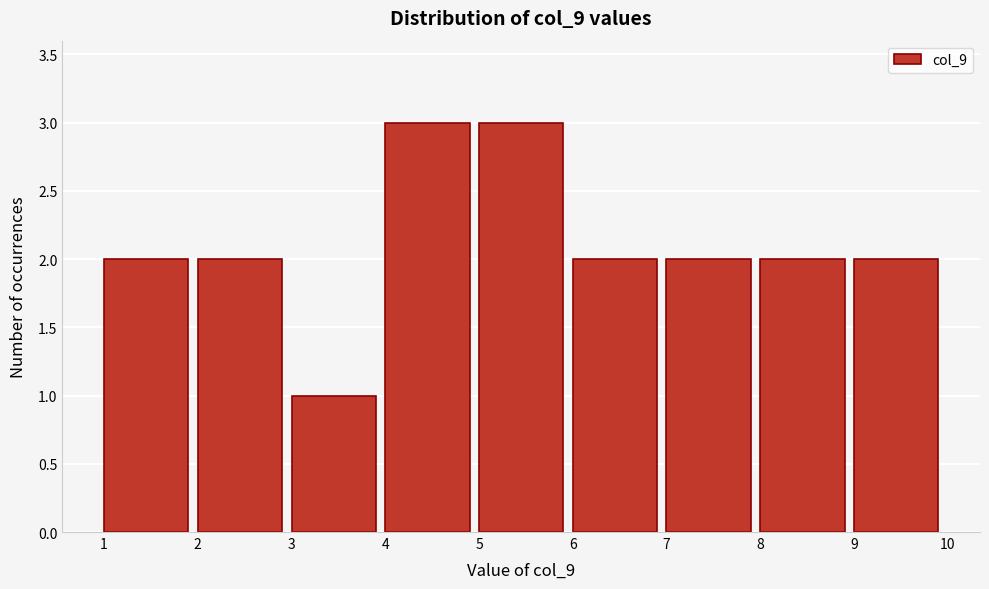

Reading left to right, list every bar in this chart as the range it spans on the x-axis followed by its height. The values are not printed on the chart, so give them approximately, as read against the axis.

1 to 2: 2
2 to 3: 2
3 to 4: 1
4 to 5: 3
5 to 6: 3
6 to 7: 2
7 to 8: 2
8 to 9: 2
9 to 10: 2